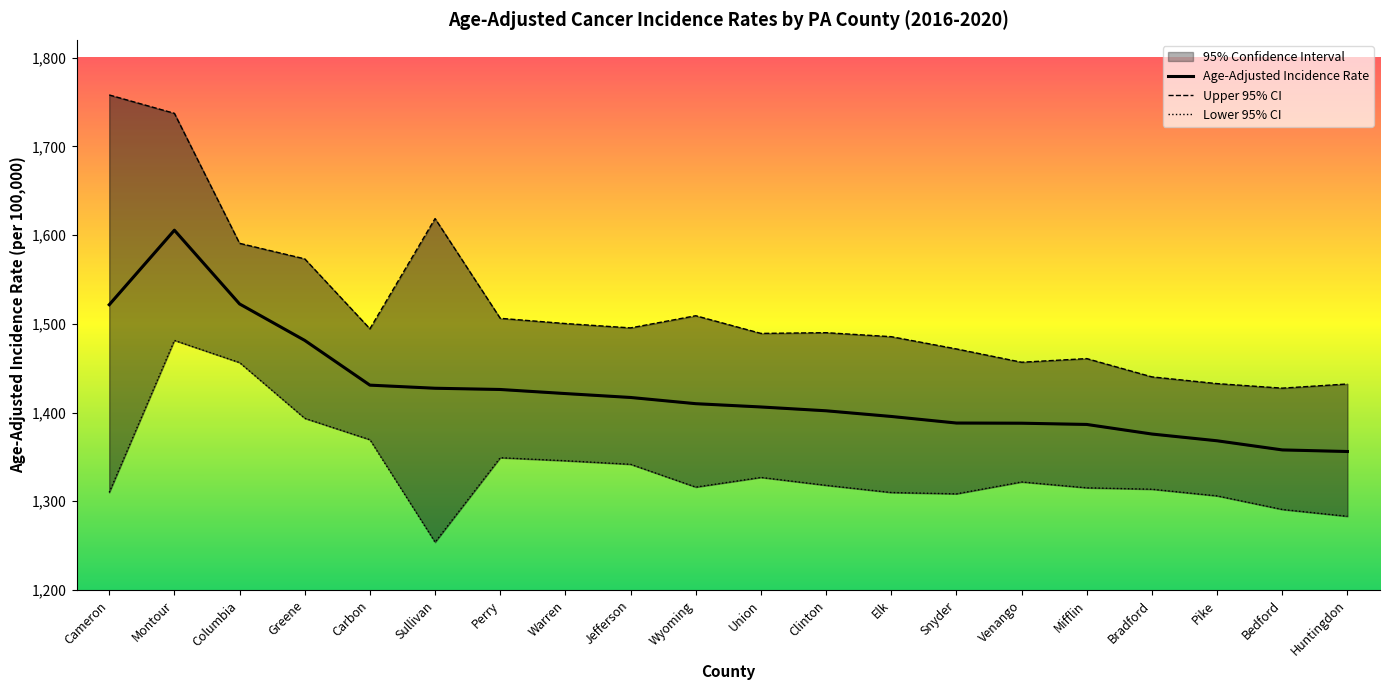

The value of Age-Adjusted Incidence Rate at Greene is 1481.3. True or false?

True